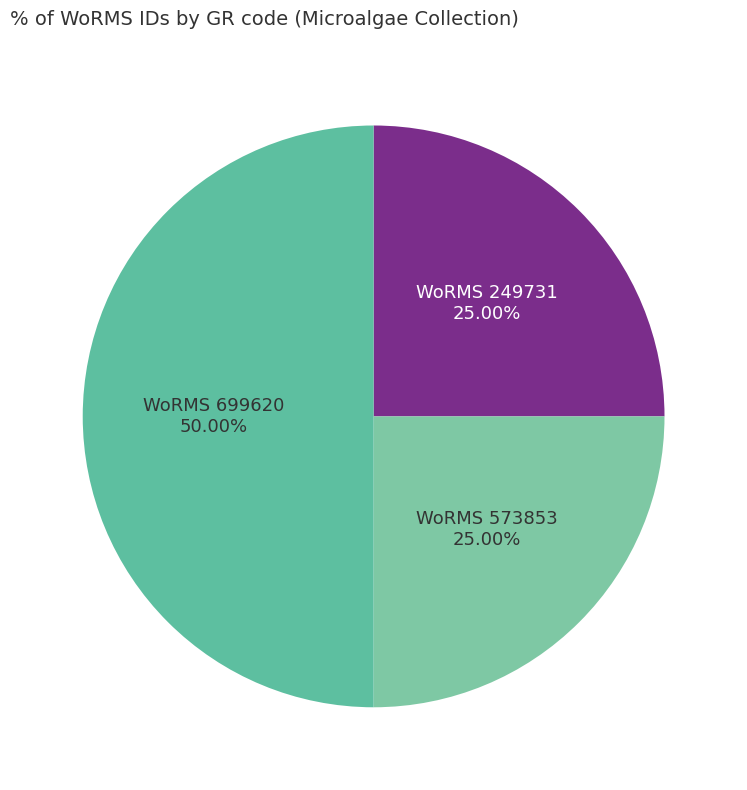

Count the number of slices in the pie.

3